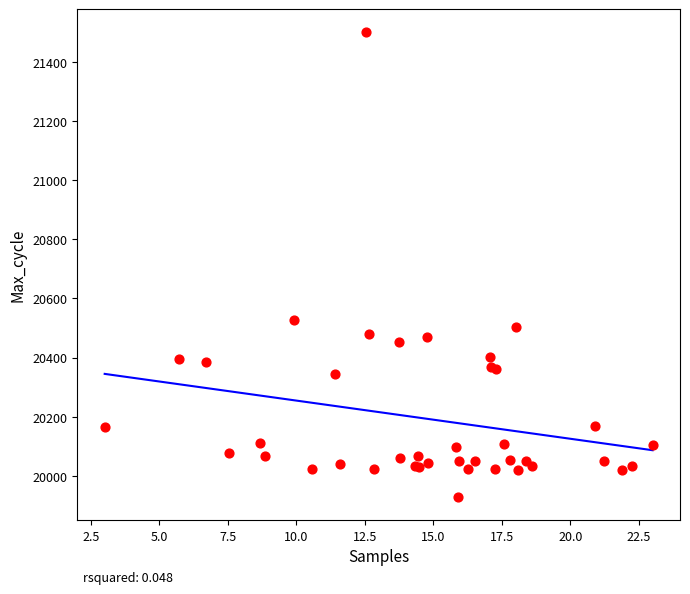

What Y value in the scatter plot is closest to 20714?

20526